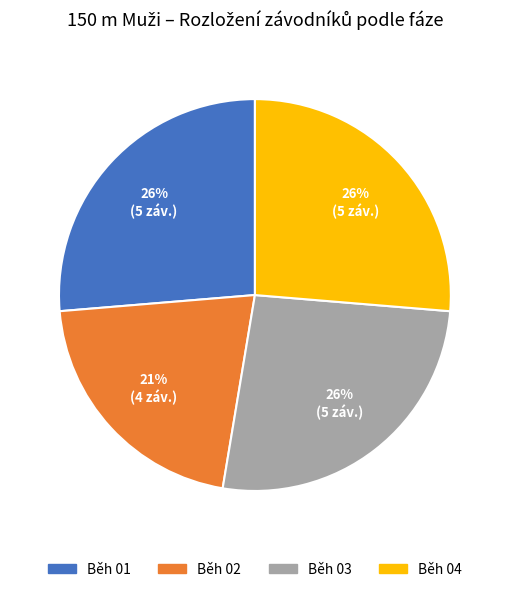

Count the number of slices in the pie.

4